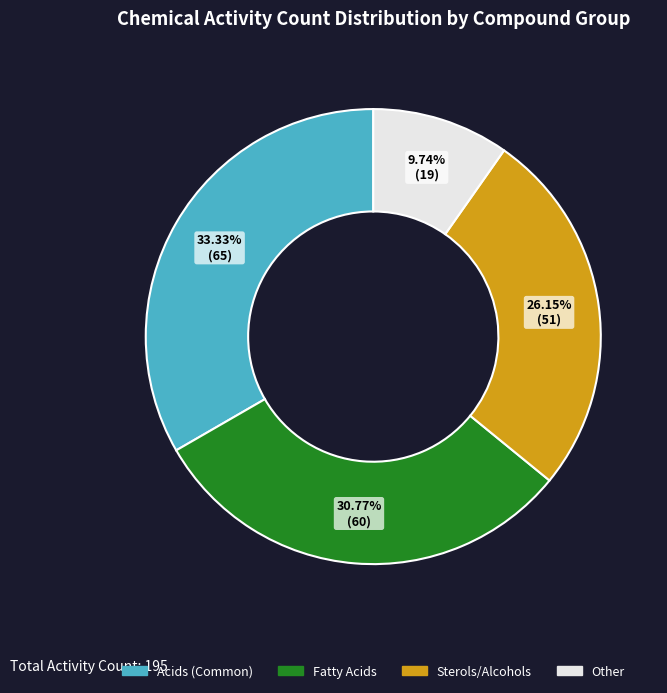

Between Fatty Acids and Sterols/Alcohols, which is larger?

Fatty Acids